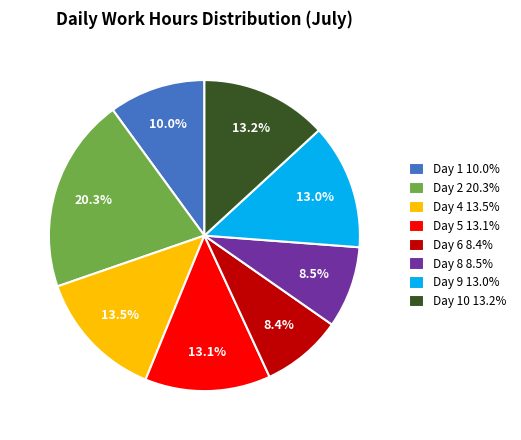

What percentage is NOT represented by Day 6 8.4%?

91.6%